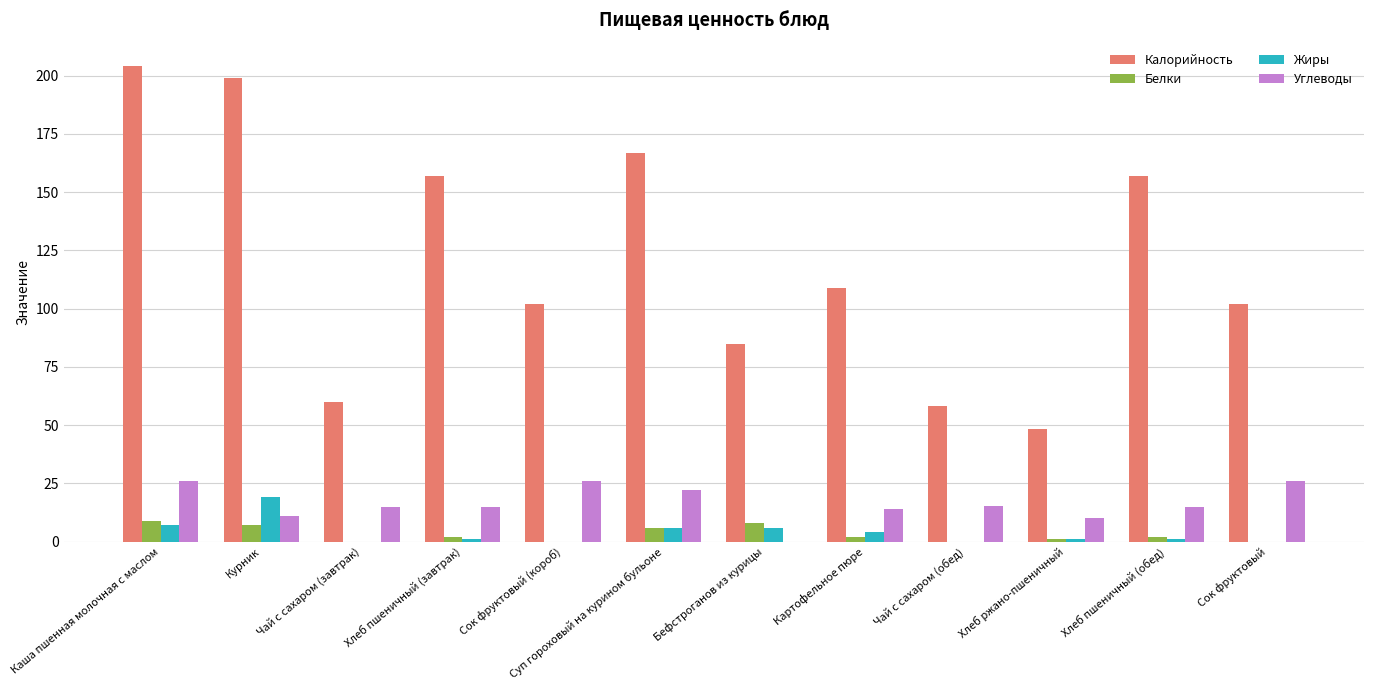

Is it true that Белки equals 0.0 at Чай с сахаром (завтрак)?

True